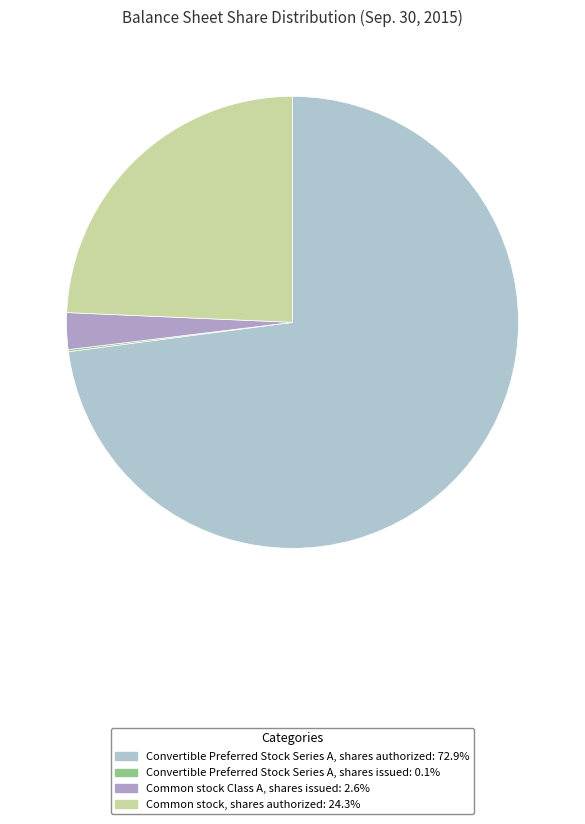

Count the number of slices in the pie.

4